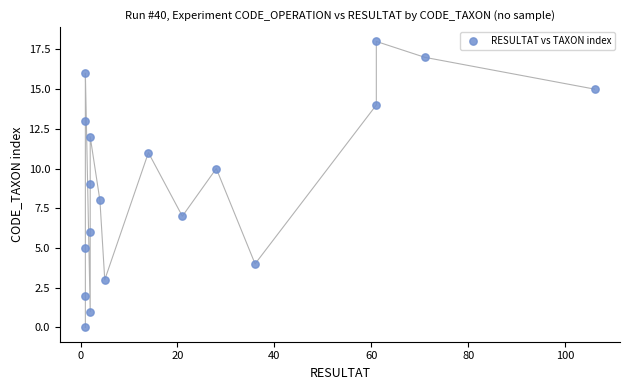

What is the range of Y values (max minus min)?

18